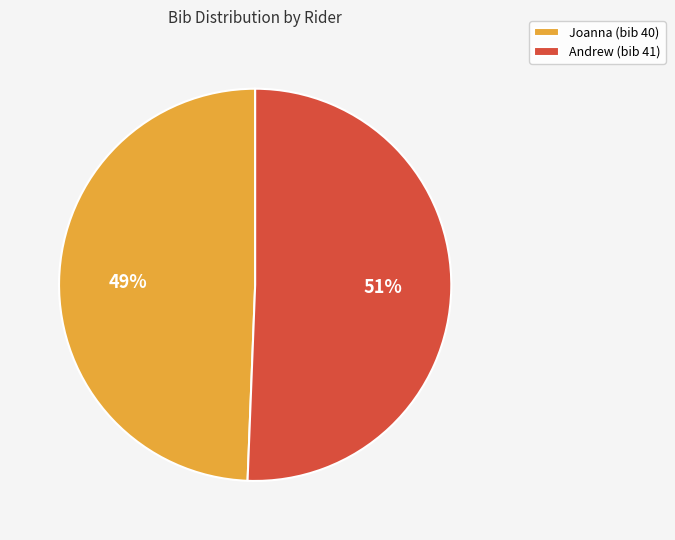

To the nearest percent, what percentage of the pie is Joanna?

49%